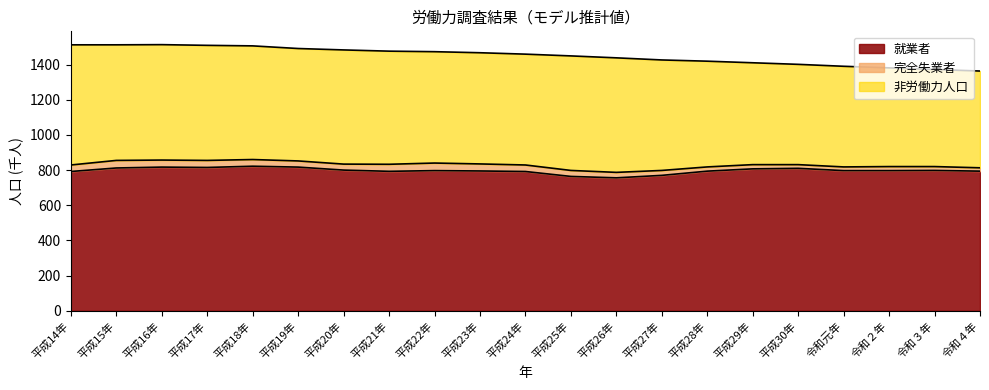

Reading right to left, transcribe all the data shown in this chart.

就業者: 令和４年=794	令和３年=798	令和２年=797	令和元年=797	平成30年=810	平成29年=807	平成28年=794	平成27年=770	平成26年=756	平成25年=764	平成24年=792	平成23年=795	平成22年=797	平成21年=793	平成20年=800	平成19年=817	平成18年=822	平成17年=815	平成16年=817	平成15年=812	平成14年=792
完全失業者: 令和４年=19	令和３年=22	令和２年=23	令和元年=21	平成30年=21	平成29年=24	平成28年=24	平成27年=28	平成26年=31	平成25年=34	平成24年=37	平成23年=40	平成22年=43	平成21年=40	平成20年=34	平成19年=35	平成18年=38	平成17年=40	平成16年=40	平成15年=43	平成14年=37
非労働力人口: 令和４年=550	令和３年=552	令和２年=561	令和元年=572	平成30年=570	平成29年=579	平成28年=601	平成27年=628	平成26年=651	平成25年=651	平成24年=630	平成23年=632	平成22年=633	平成21年=643	平成20年=649	平成19年=639	平成18年=646	平成17年=654	平成16年=656	平成15年=657	平成14年=683